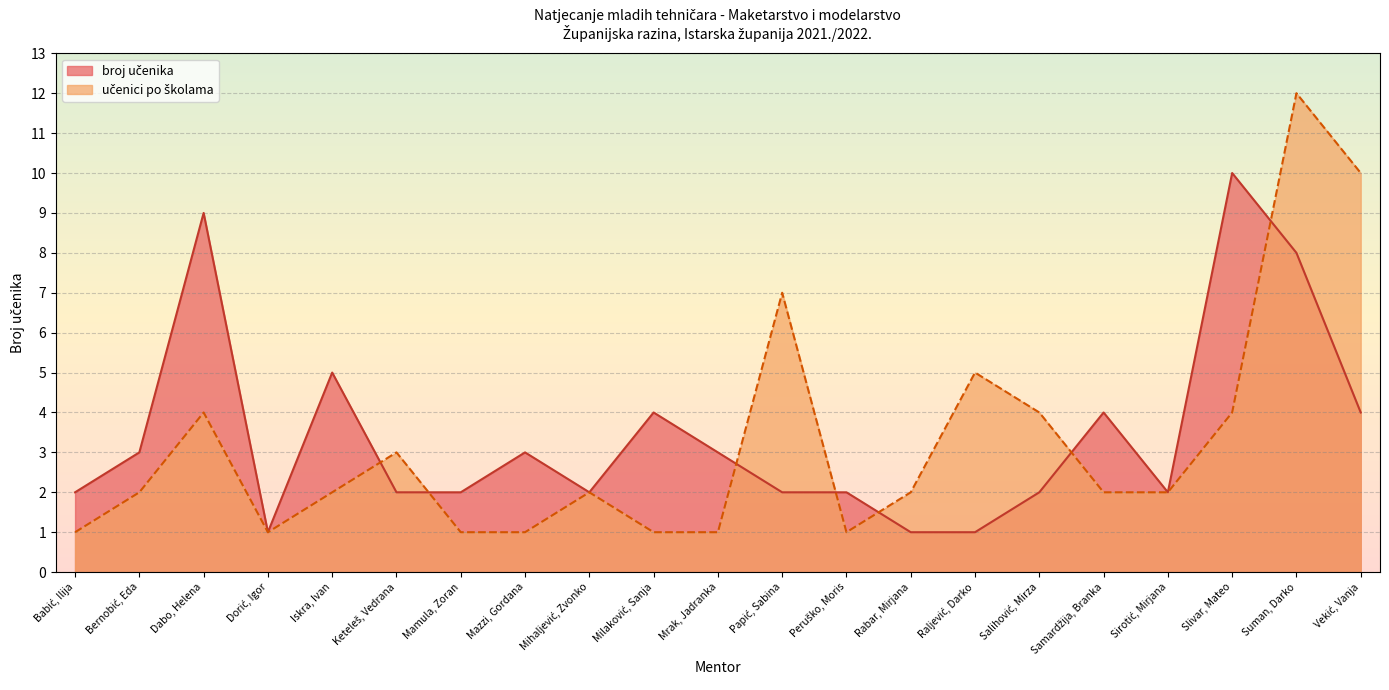

How many categories are shown in the chart?

21